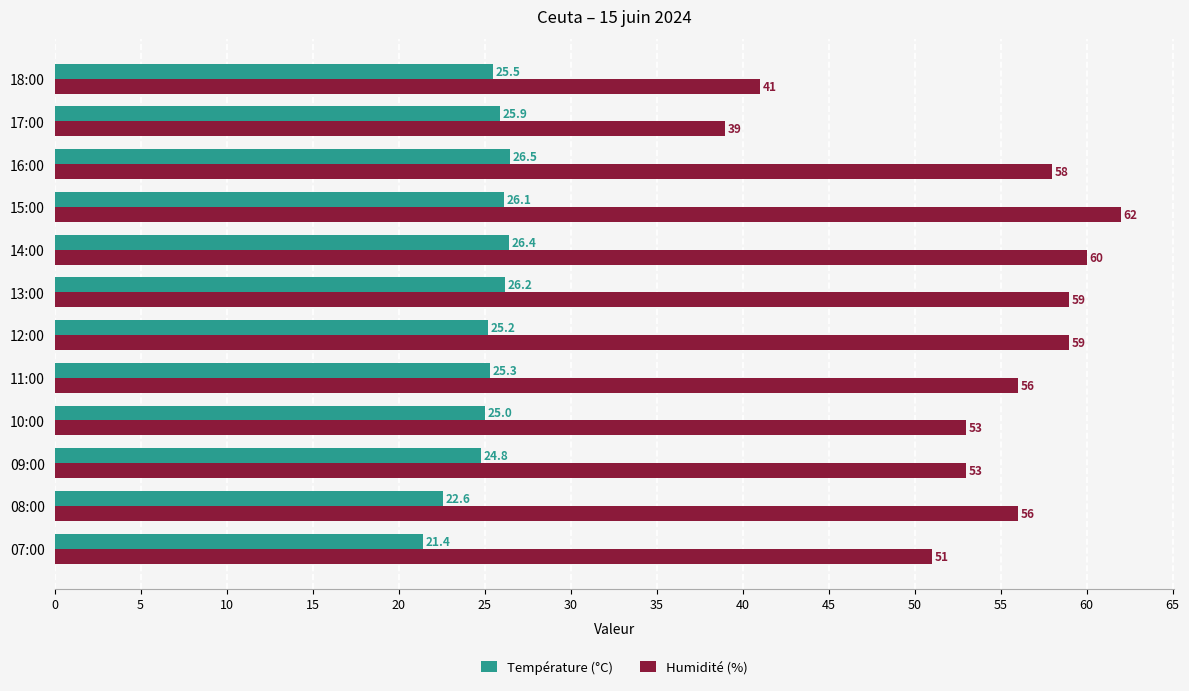

What is the lowest value of the Température (°C) series?

21.4